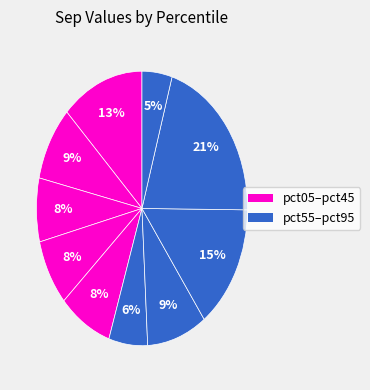

To the nearest percent, what is the difference between the largest and smallest slice percentages?

16%